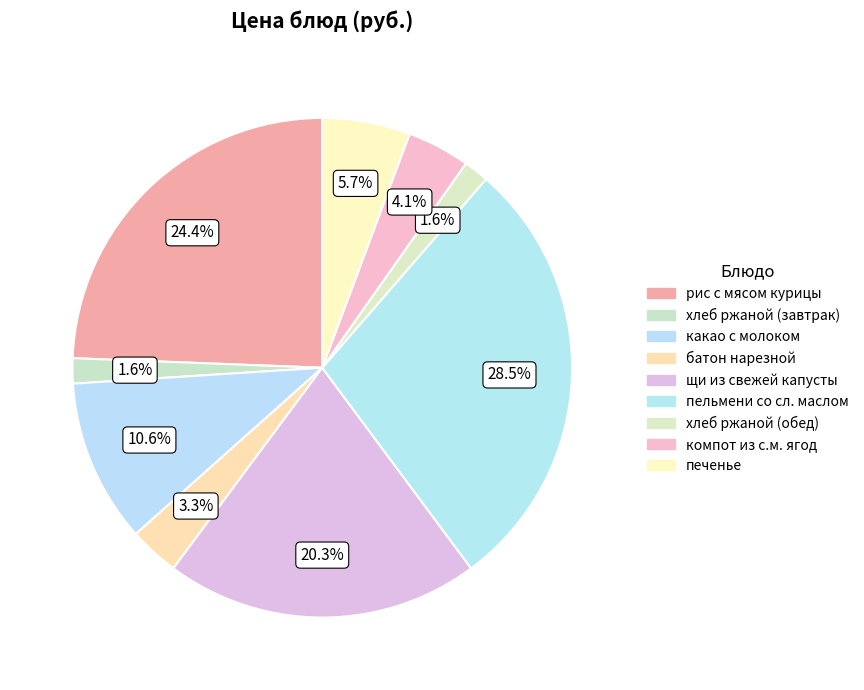

How many segments does this pie chart have?

9